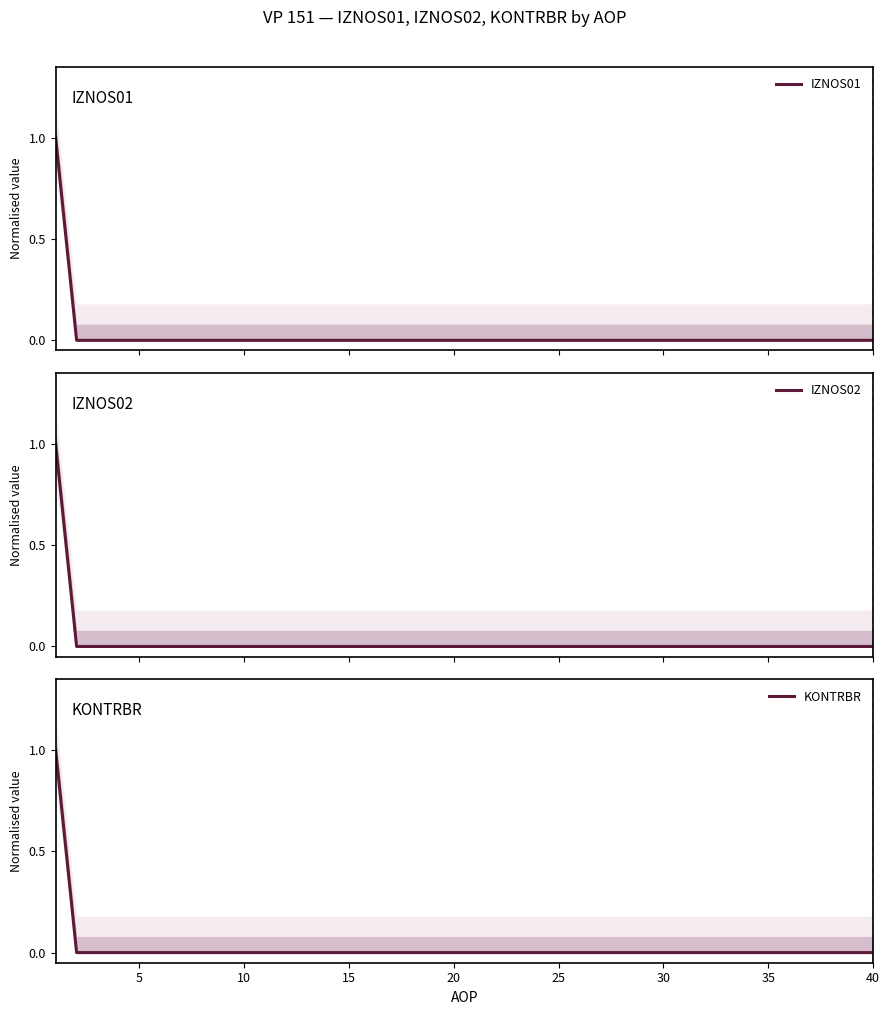

Count the KONTRBR values in the range 0 to 1.

40